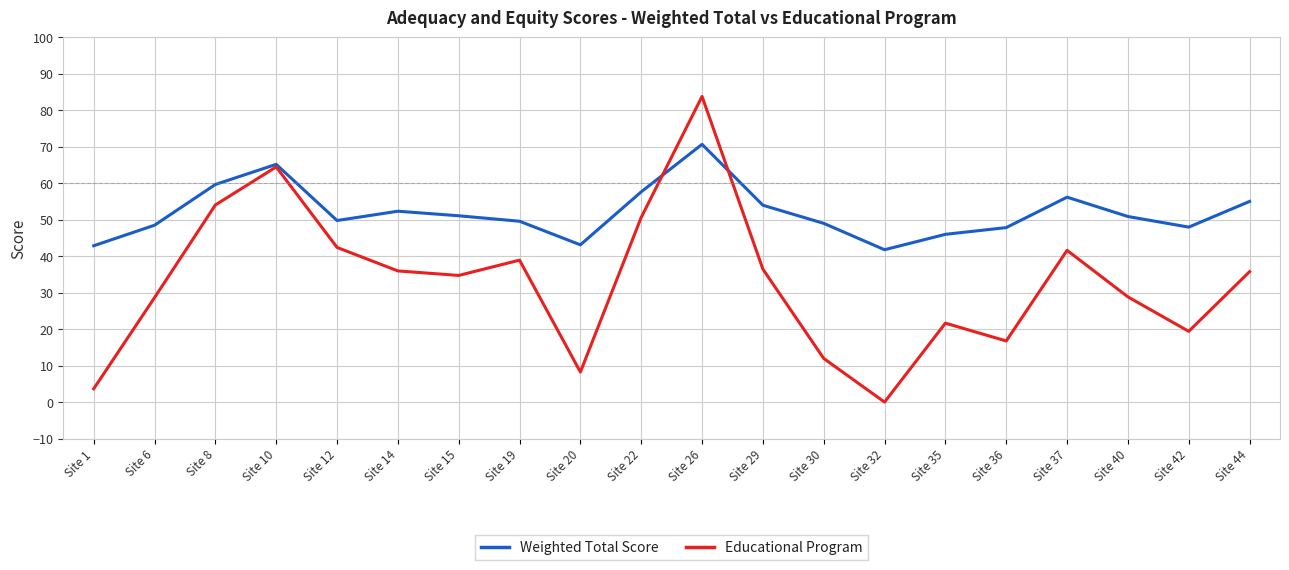

Is the value of Weighted Total Score at Site 15 greater than the value of Educational Program at Site 35?

Yes